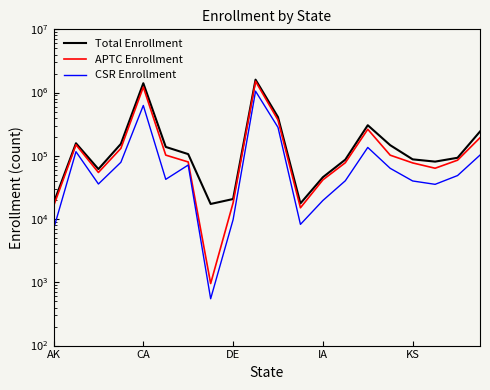

Rank the series by their maximum value, from highest to lowest.

Total Enrollment, APTC Enrollment, CSR Enrollment